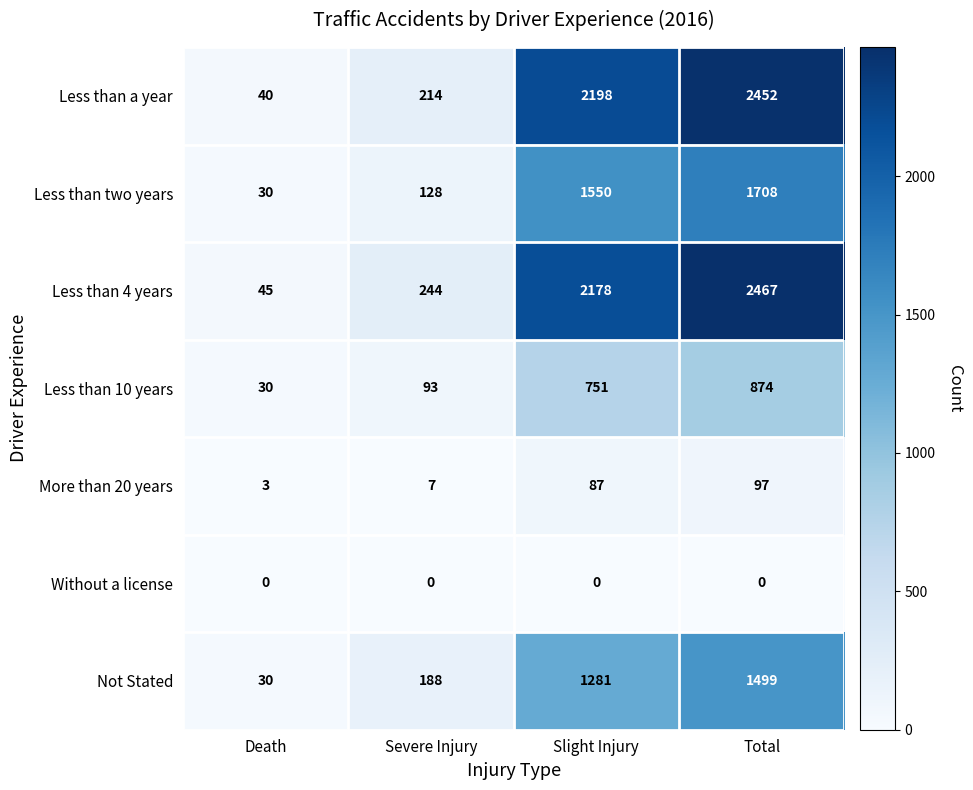

Count the number of categories in the chart.

4